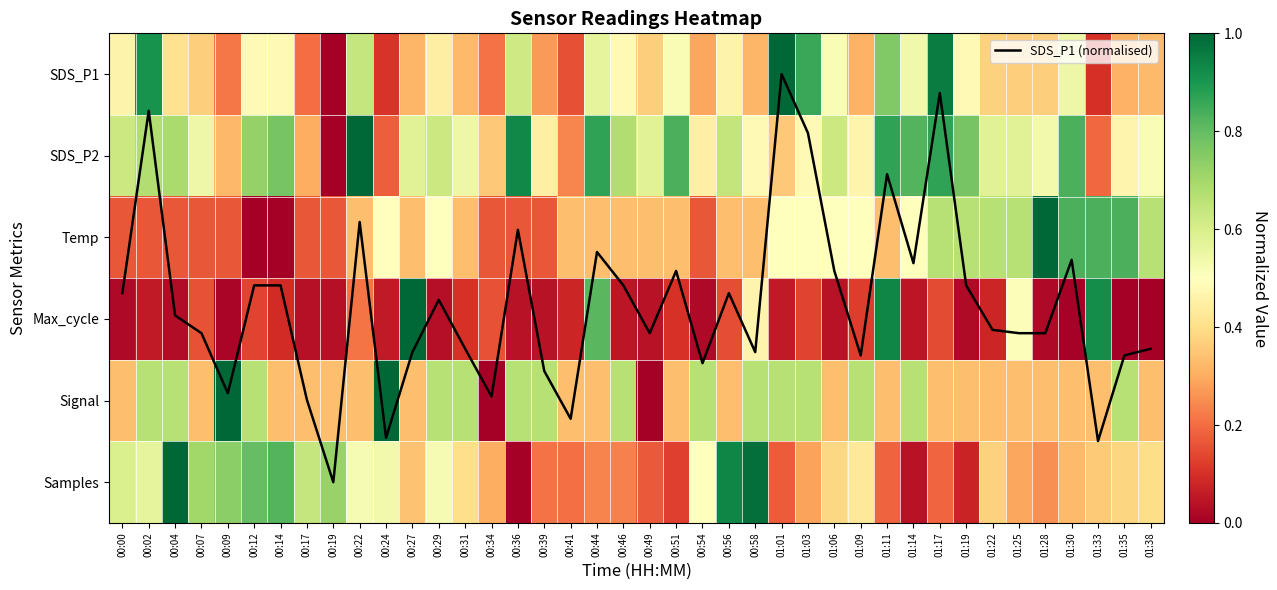

Which series has the largest total across all categories?

SDS_P1 (normalised)